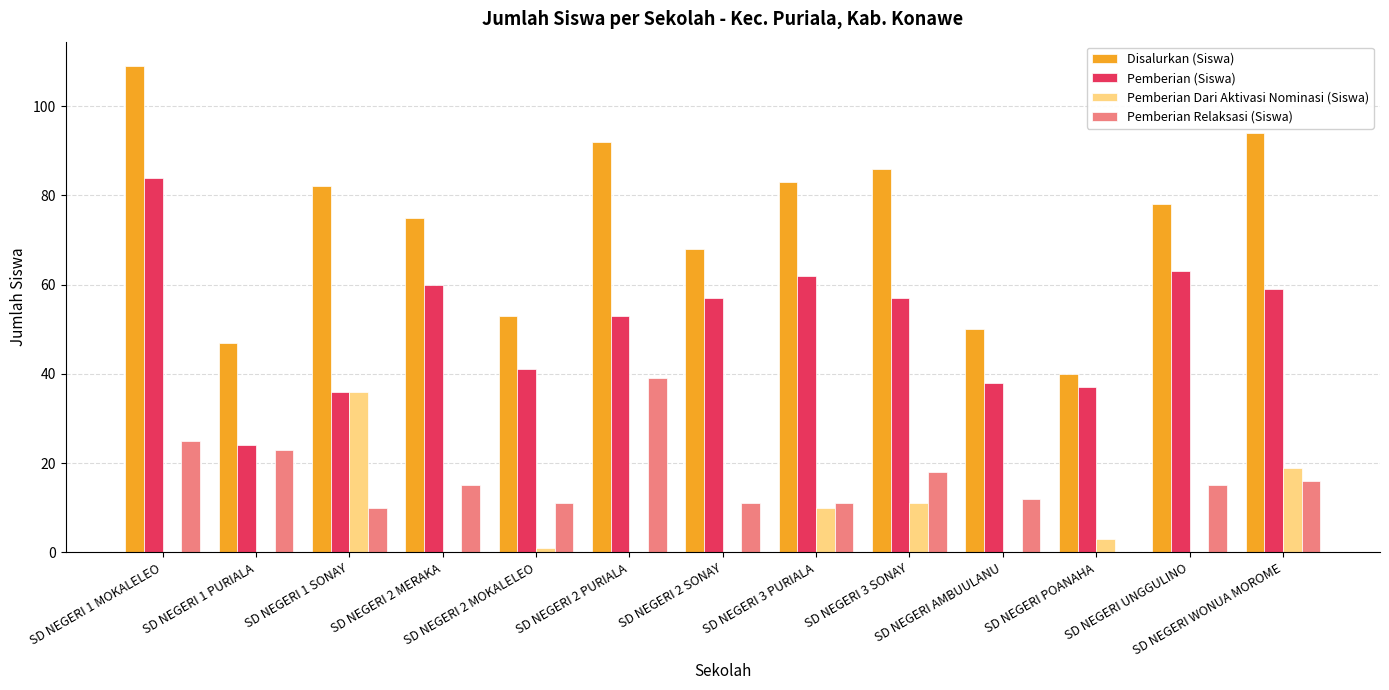

Is it true that Pemberian Relaksasi (Siswa) equals 39 at SD NEGERI 2 PURIALA?

True